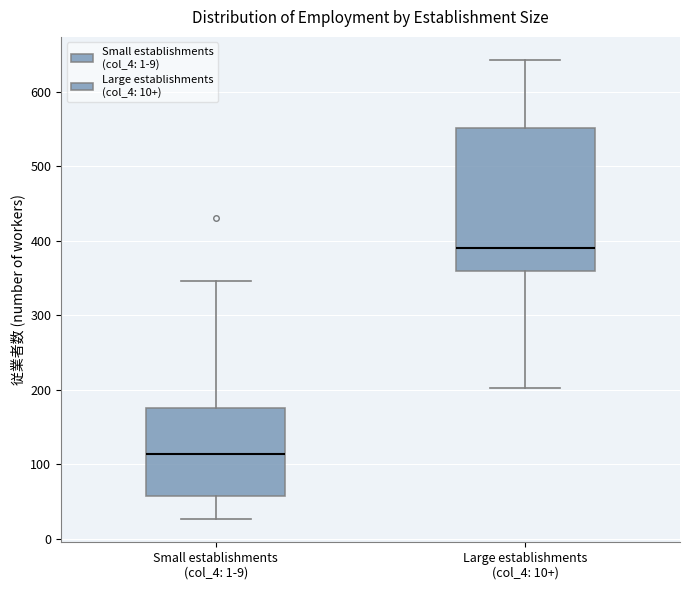

Which box's median line is the lowest?

Small establishments (col_4: 1-9)